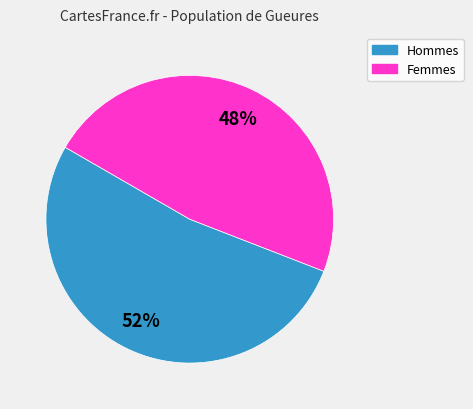

Is there any slice that represents more than half of the pie?

Yes